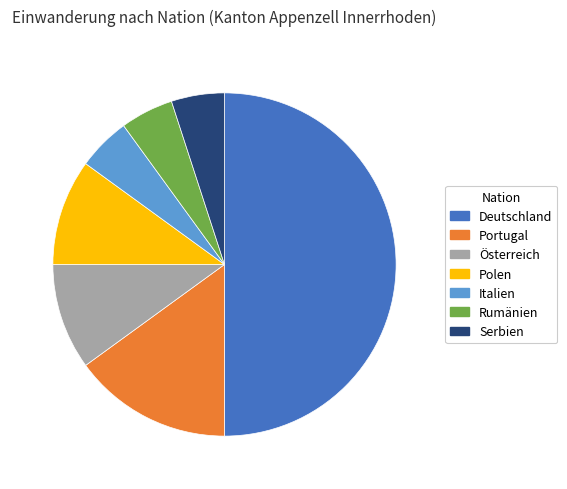

Combined, do Portugal and Österreich account for over 50%?

No